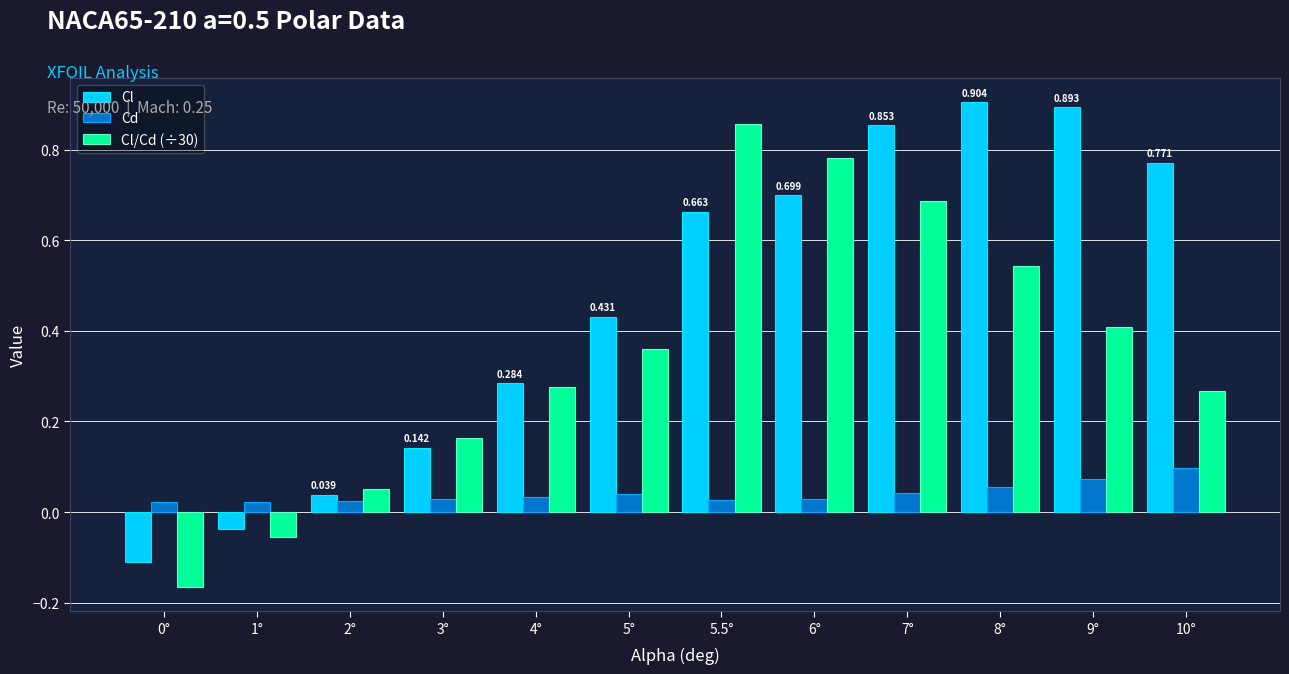

What is the difference between the Cl/Cd (÷30) values at 3° and 6°?

0.6